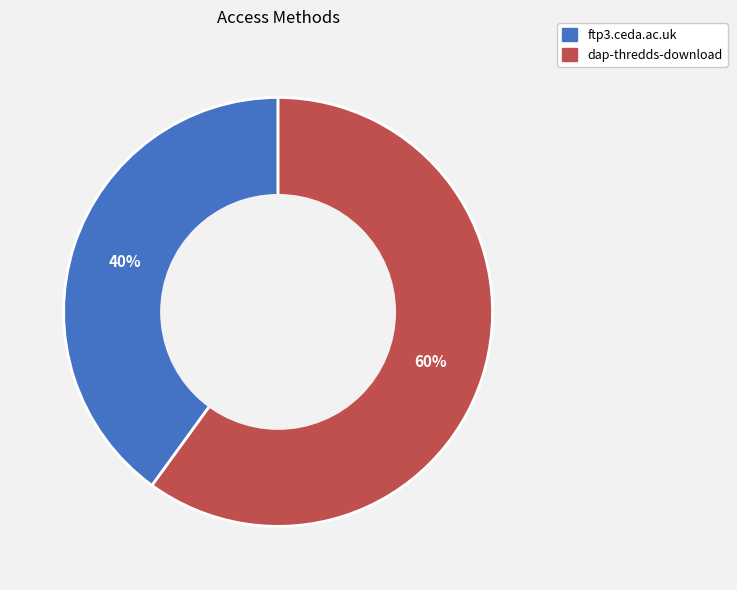

Does ftp3.ceda.ac.uk represent more than half of the total?

No